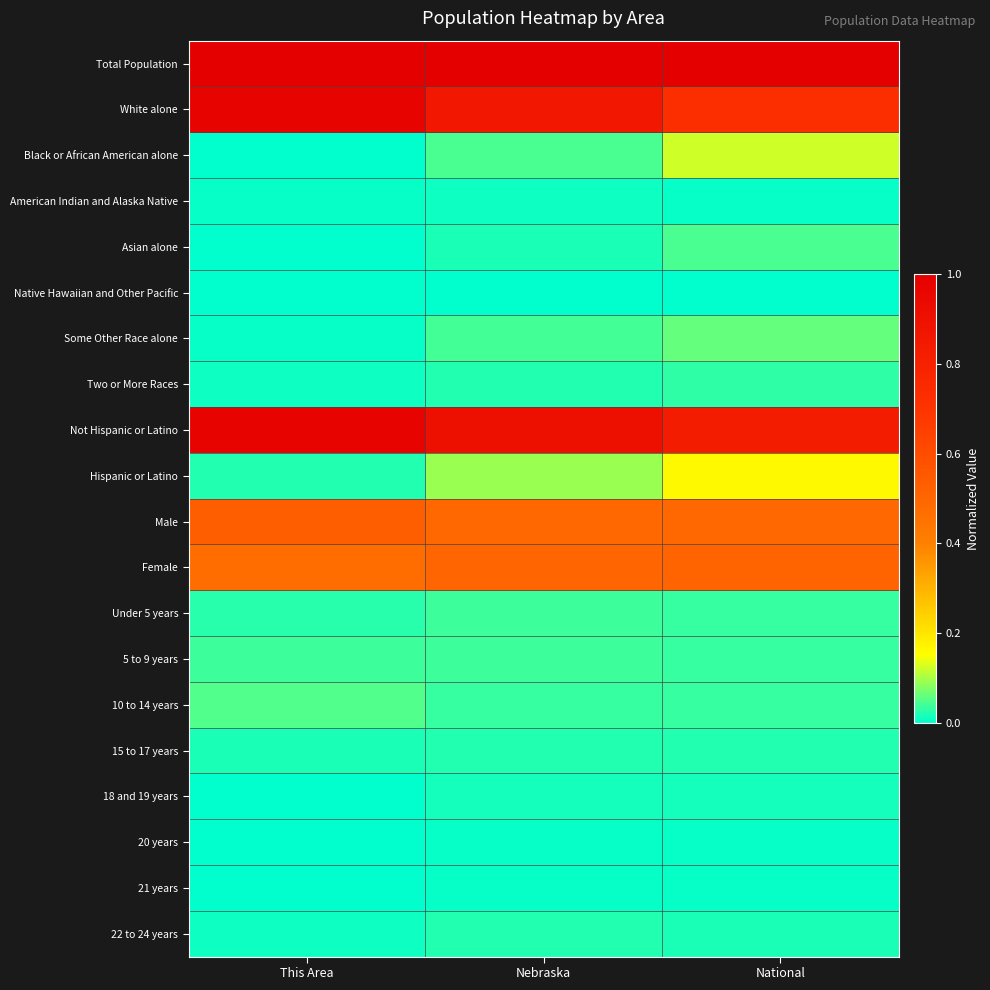

At which category is the sum across all series the highest?

Nebraska